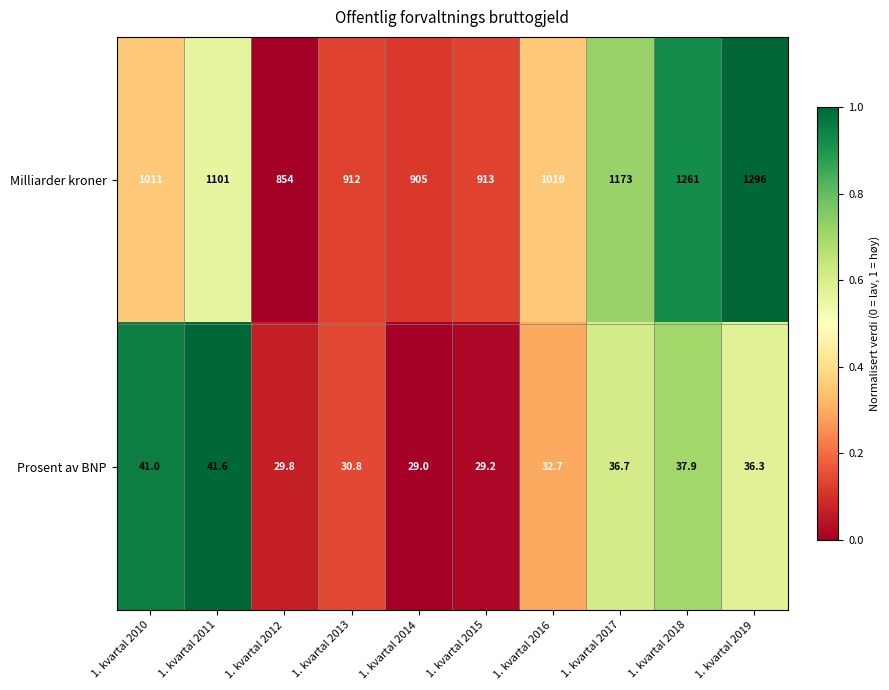

What is the difference between the maximum and minimum values in the Prosent av BNP series?

12.6